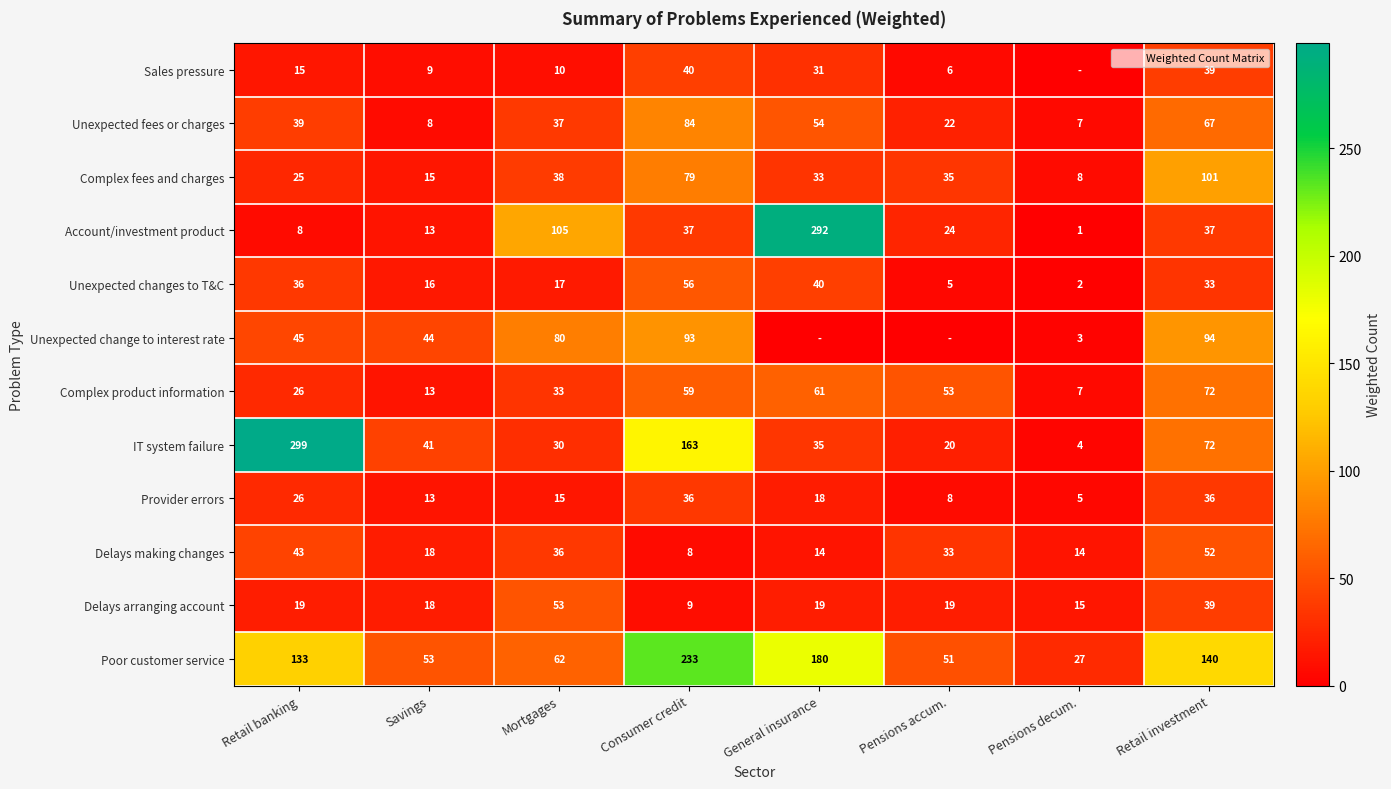

What is the maximum value shown in the chart?

299